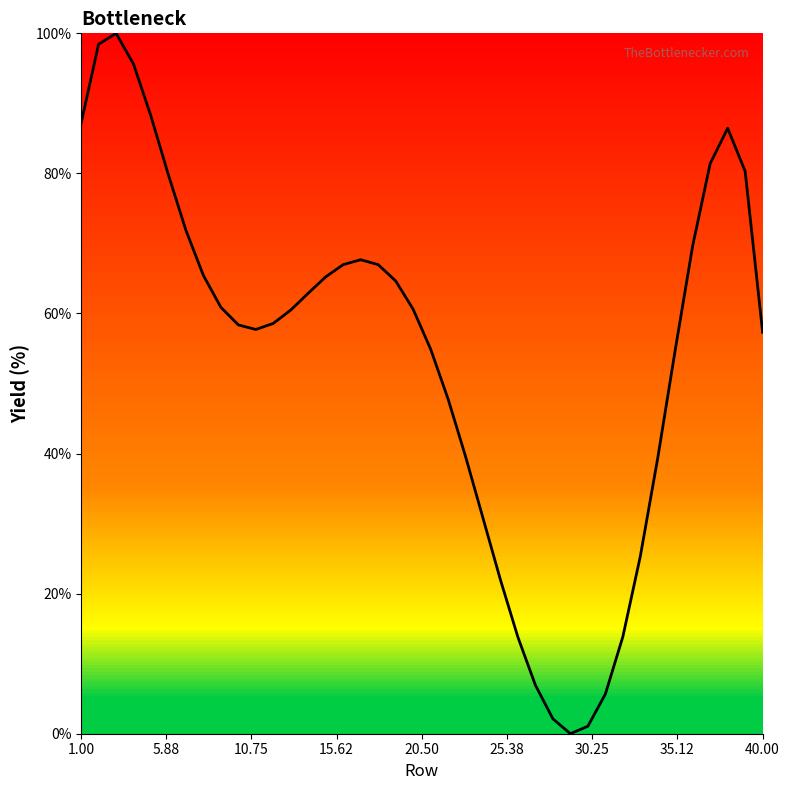

Is this an area chart (filled region under the line)?

No